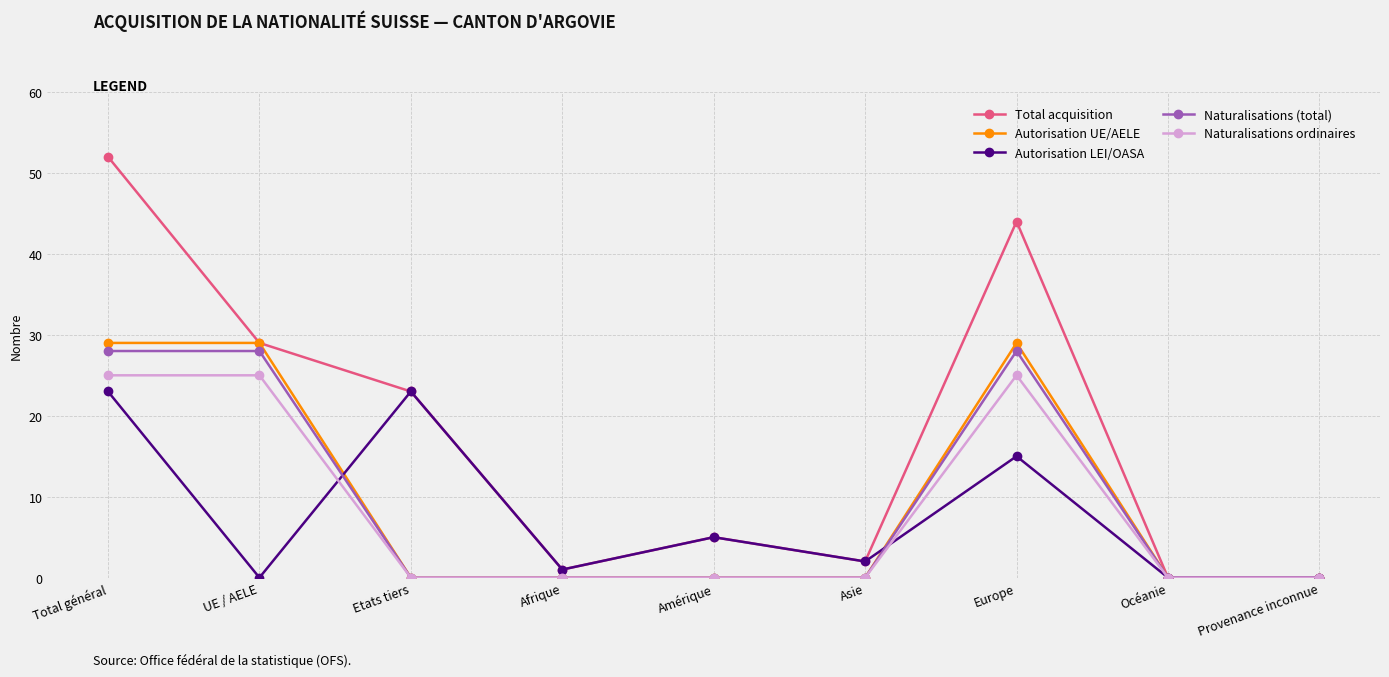

At which category is the sum across all series the highest?

Total général